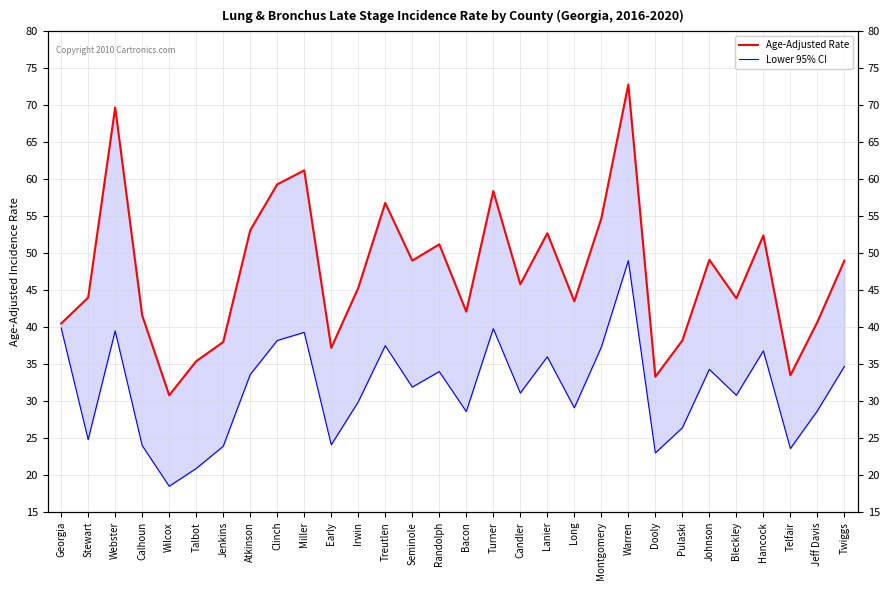

Which label corresponds to the smallest value in the chart?

Wilcox